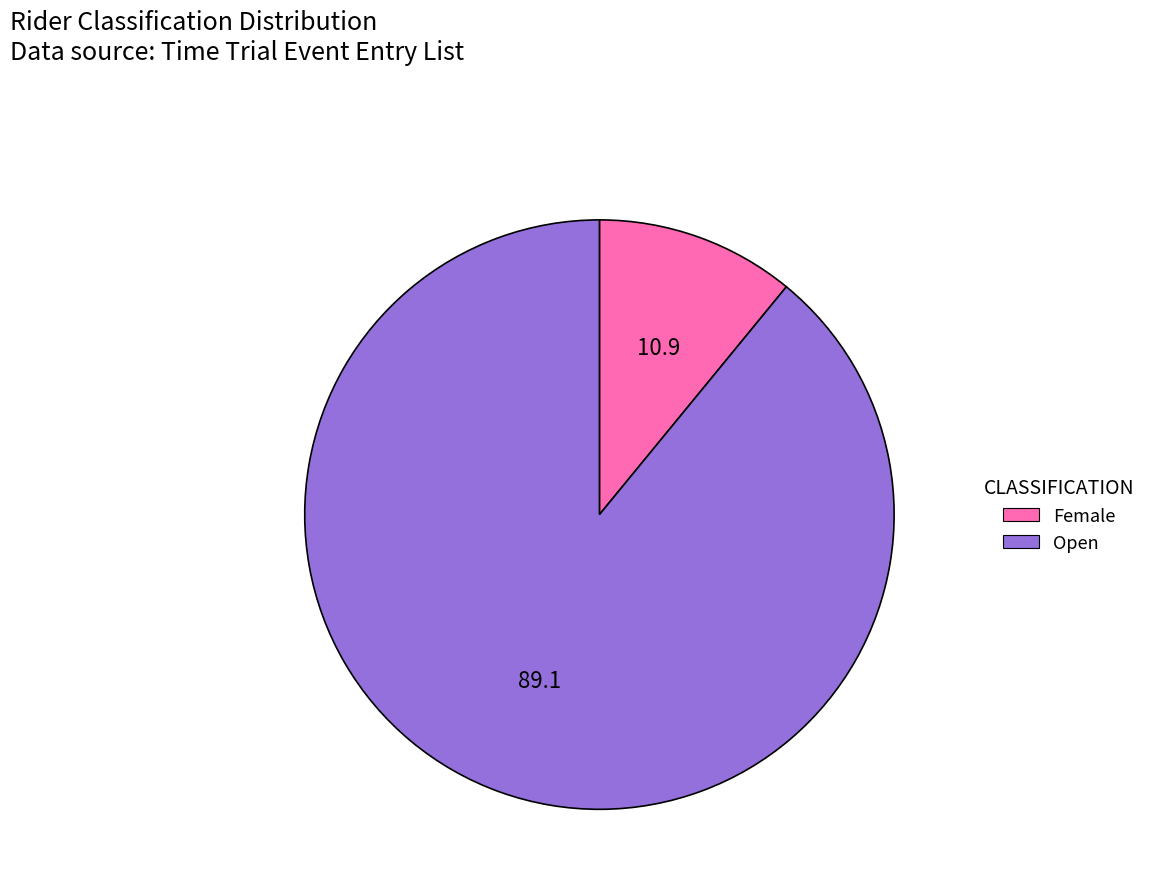

Is the sum of Female and Open greater than half?

Yes